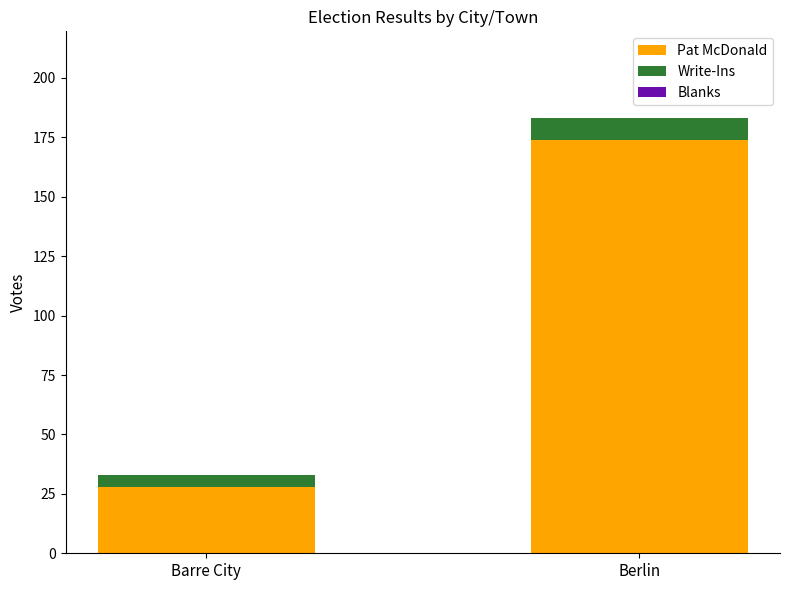

Which category has the lowest value in the Pat McDonald series?

Barre City